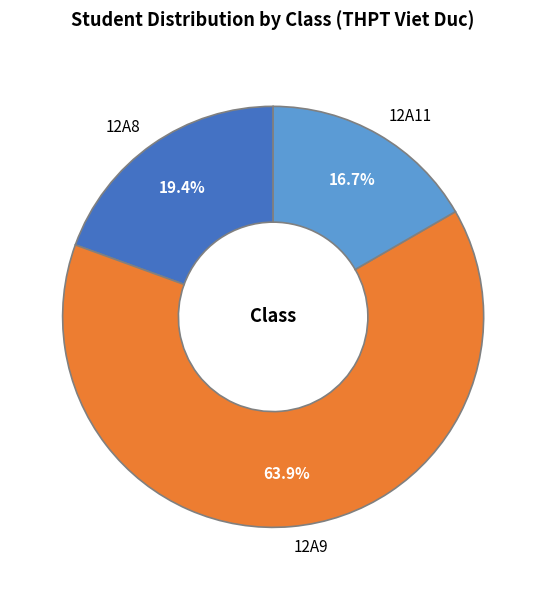

The 12A11 slice represents 17% of the pie. True or false?

True